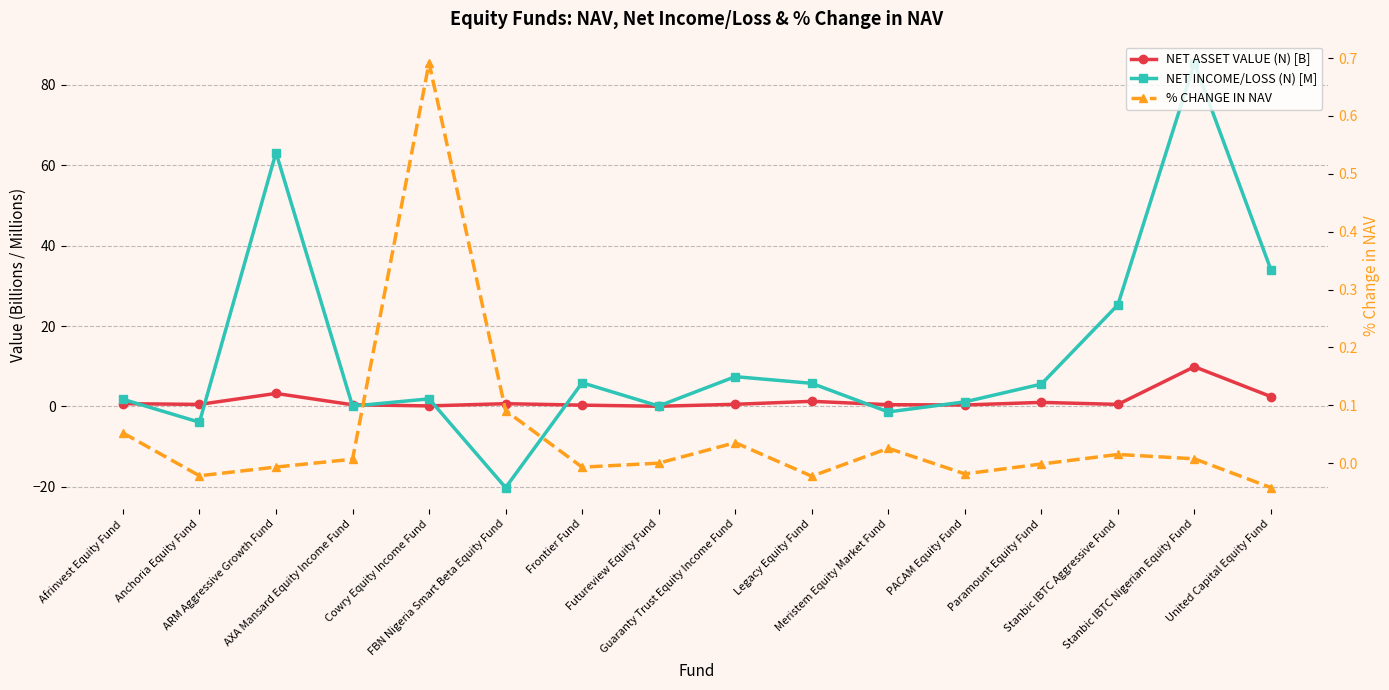

Which series ends up on top after the final intersection of NET ASSET VALUE (N) [B] and % CHANGE IN NAV?

NET ASSET VALUE (N) [B]